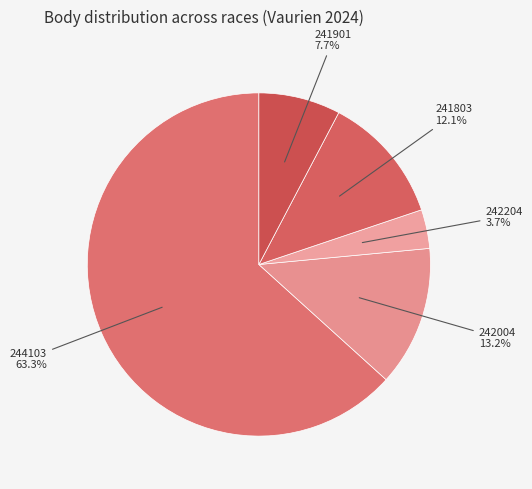

Rank the categories by value from highest to lowest.

244103, 242004, 241803, 241901, 242204